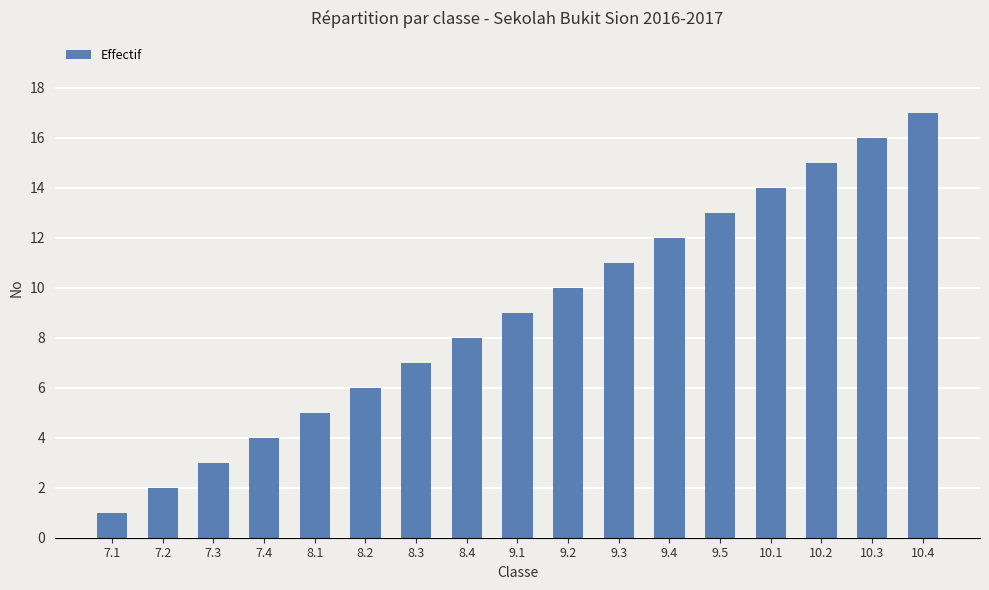

List the labels in order of value, largest first.

10.4, 10.3, 10.2, 10.1, 9.5, 9.4, 9.3, 9.2, 9.1, 8.4, 8.3, 8.2, 8.1, 7.4, 7.3, 7.2, 7.1